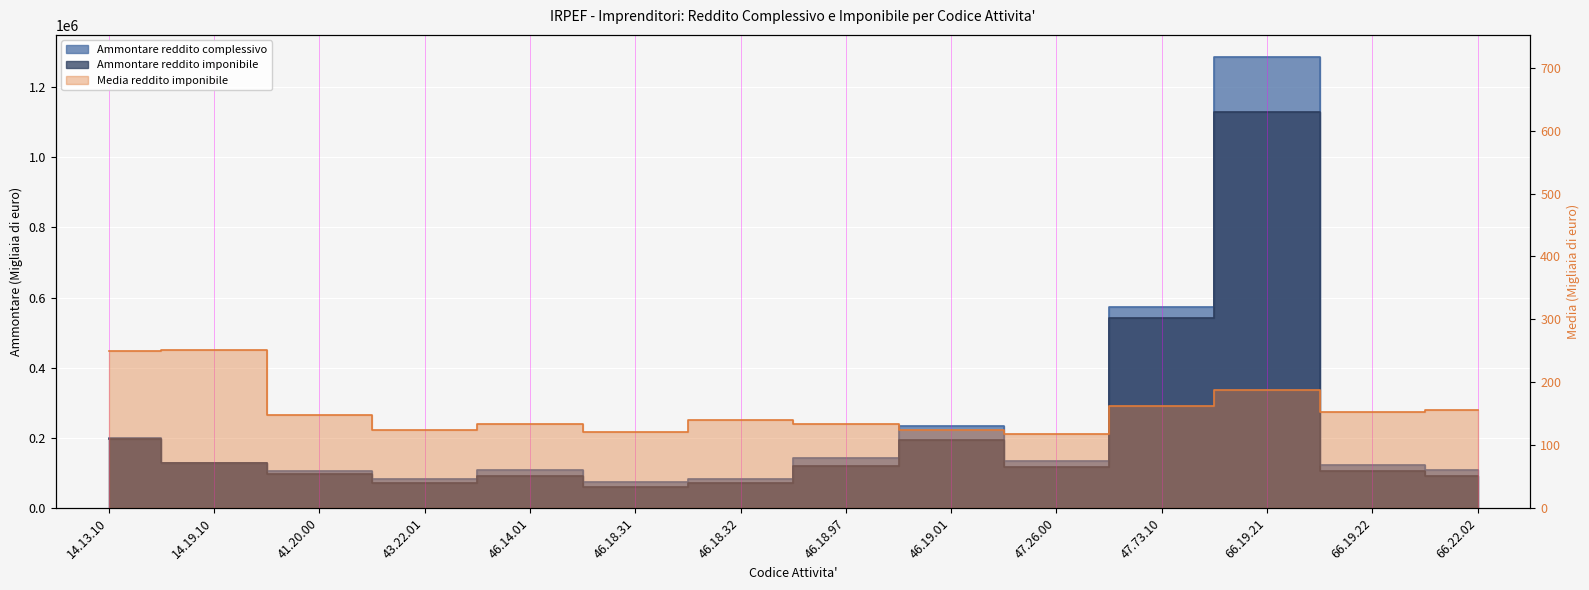

True or false: Ammontare reddito imponibile and Ammontare reddito complessivo cross at least once.

False